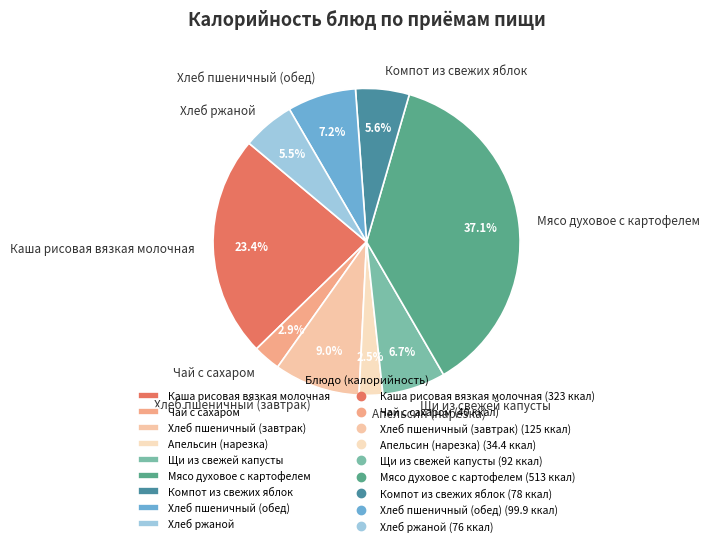

To the nearest percent, what is the combined percentage of Каша рисовая вязкая молочная and Чай с сахаром?

26%